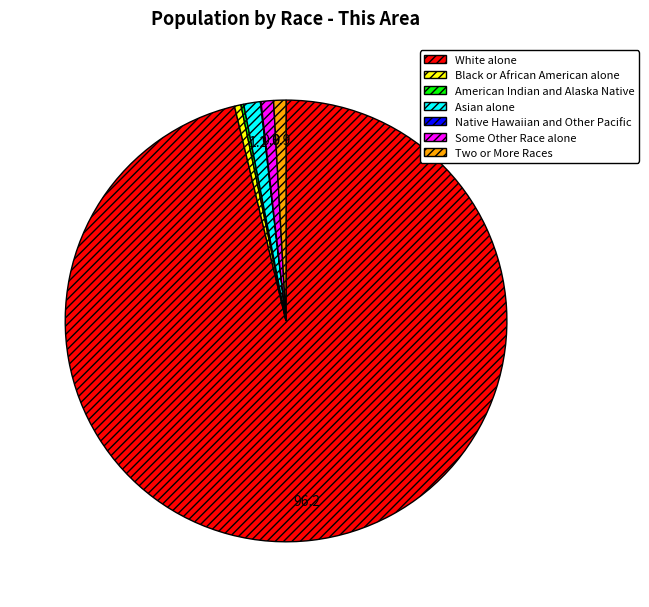

Do Asian alone and Black or African American alone together represent more than half of the pie?

No